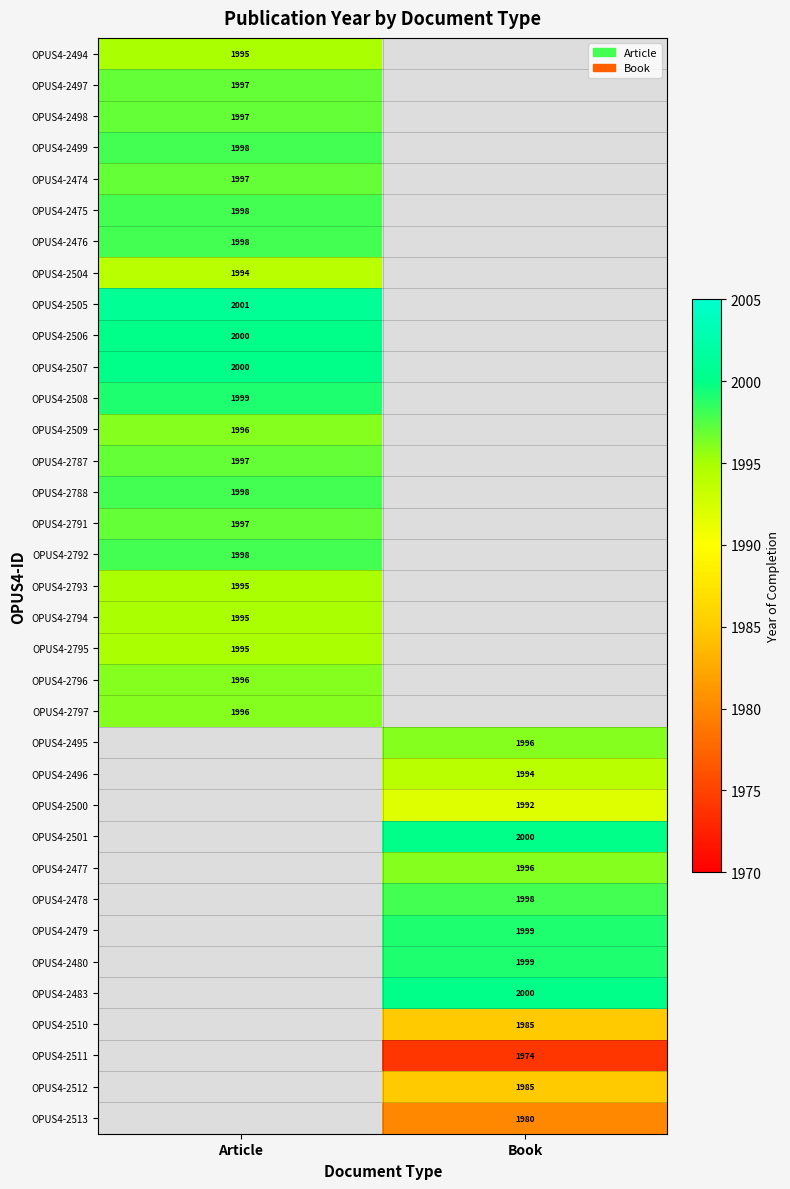

At how many categories does at least one series exceed 1983?

2